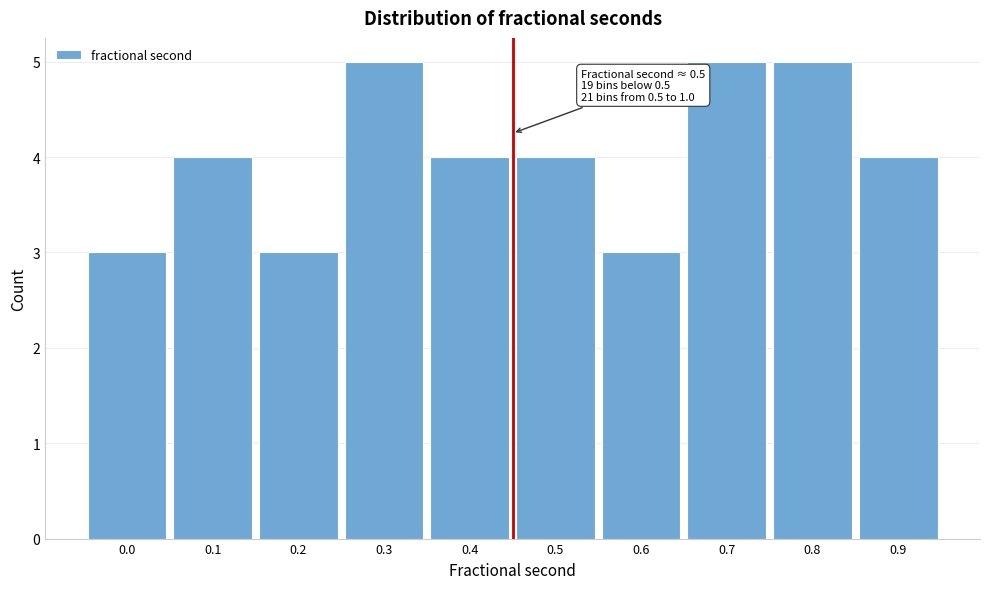

Reading left to right, transcribe all the data shown in this chart.

0.0=3	0.1=4	0.2=3	0.3=5	0.4=4	0.5=4	0.6=3	0.7=5	0.8=5	0.9=4